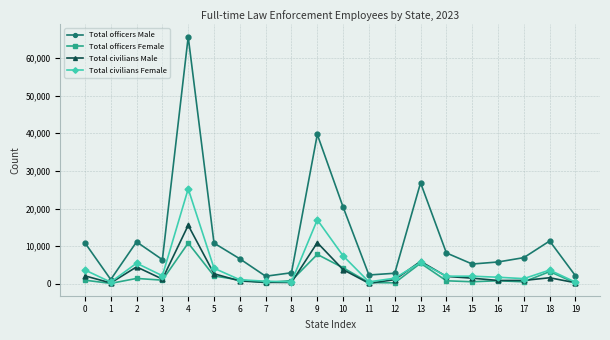

What is the value of the Total officers Female point at the 4th from the left?

969